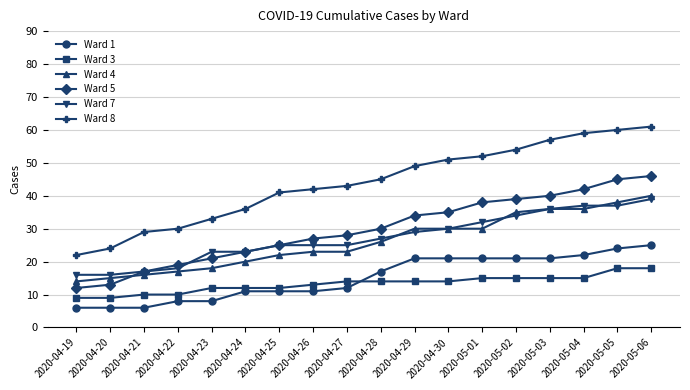

What is the total value across all series at 2020-05-06?

229